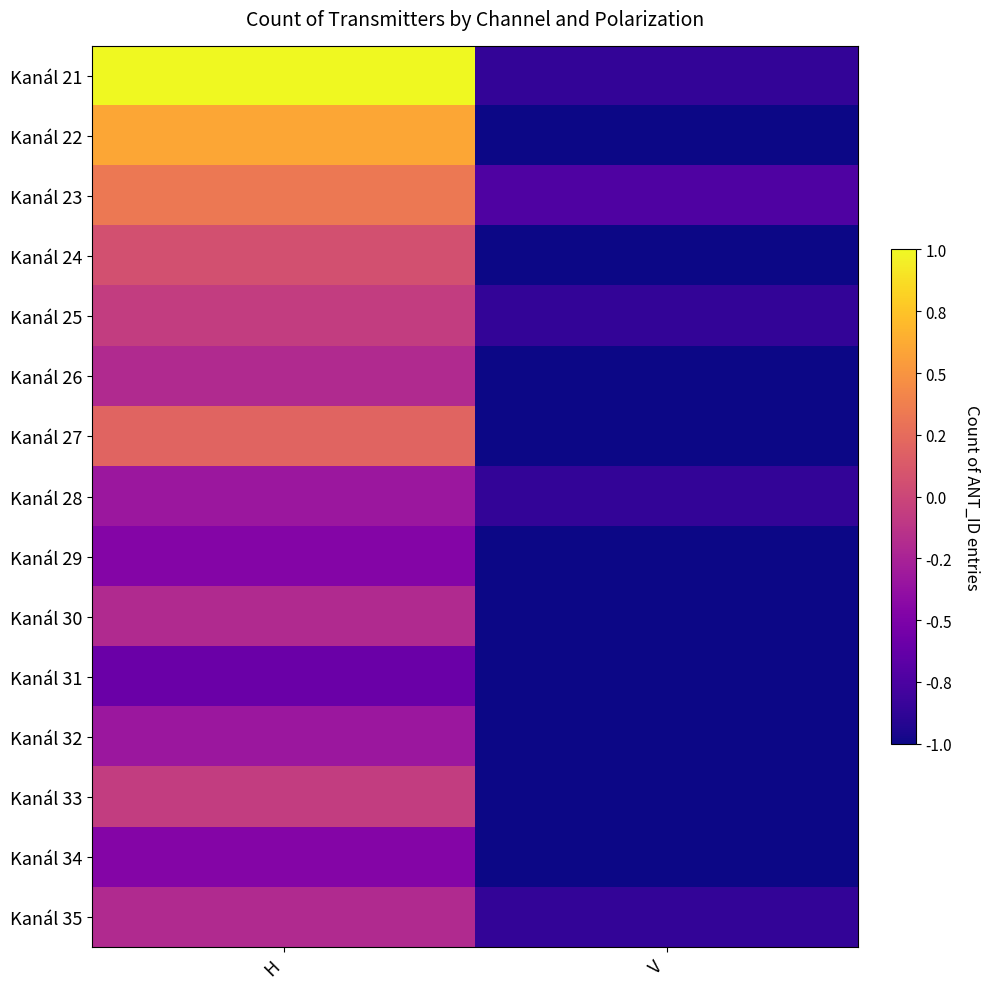

What is the difference between the highest and lowest values at H?

1.6